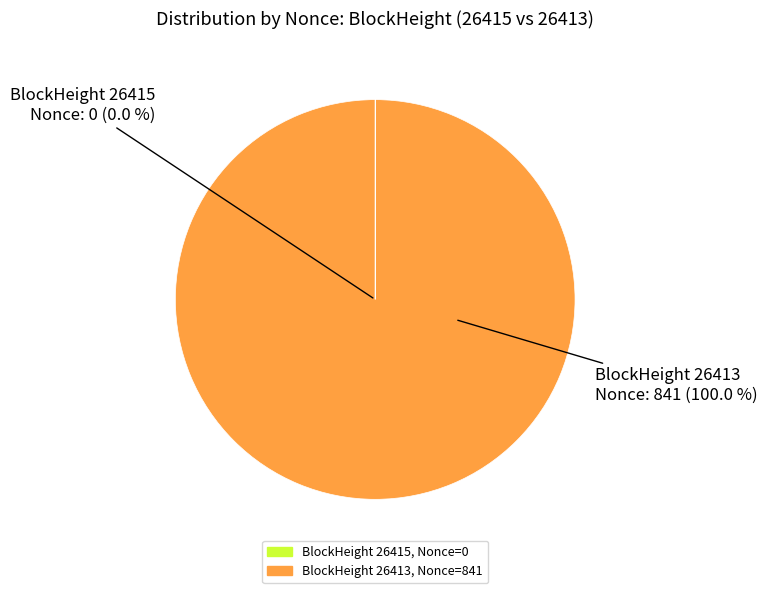

Is it true that 26415 is 1% of the pie?

False